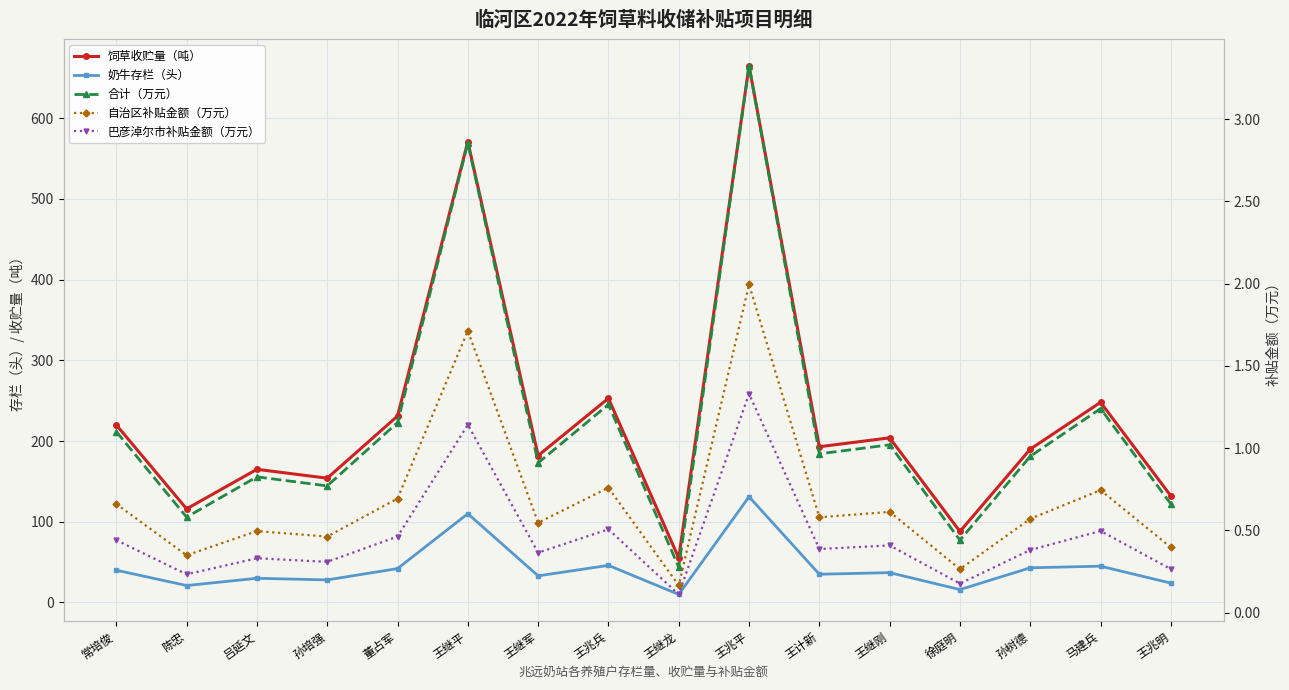

Which series has the largest total across all categories?

饲草收贮量（吨）